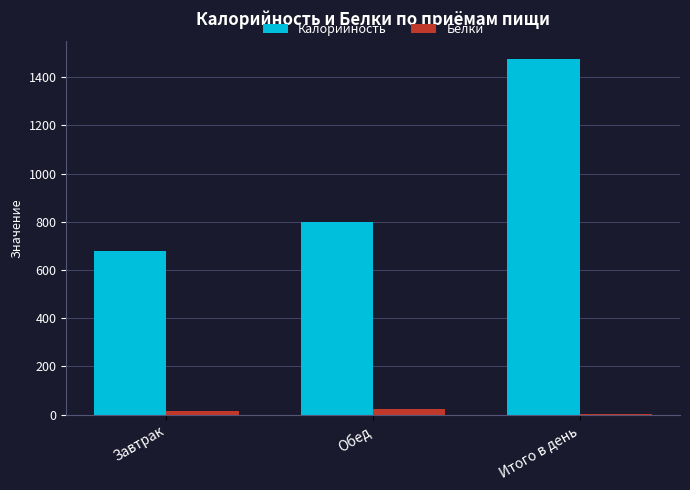

What are all the series names shown in the legend?

Калорийность, Белки